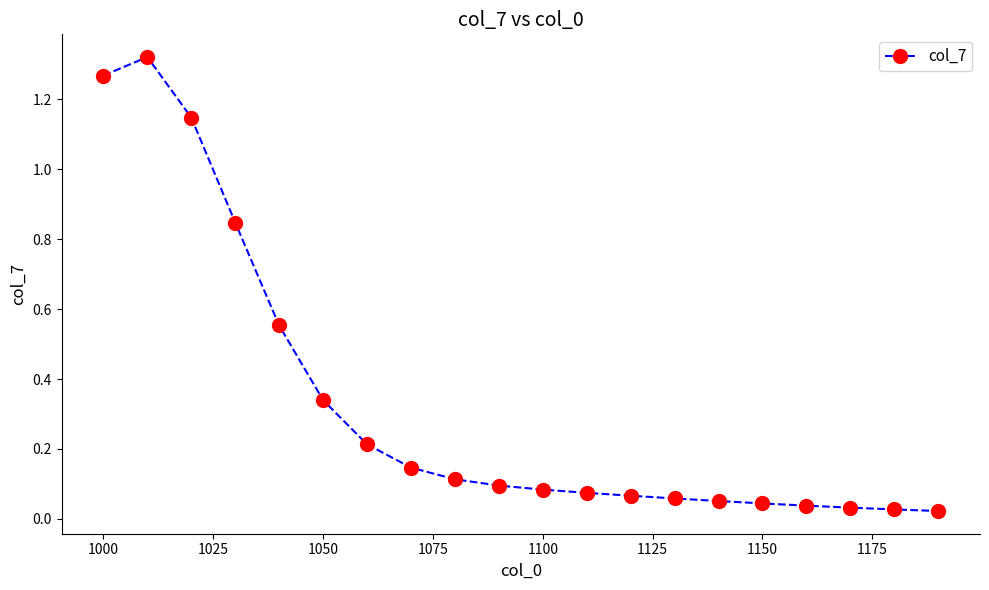

What is the sum of all values?

6.5